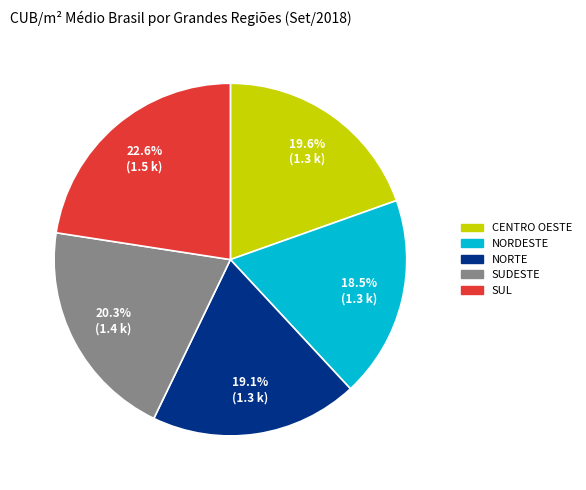

To the nearest percent, what is the difference between the largest and smallest slice percentages?

4%